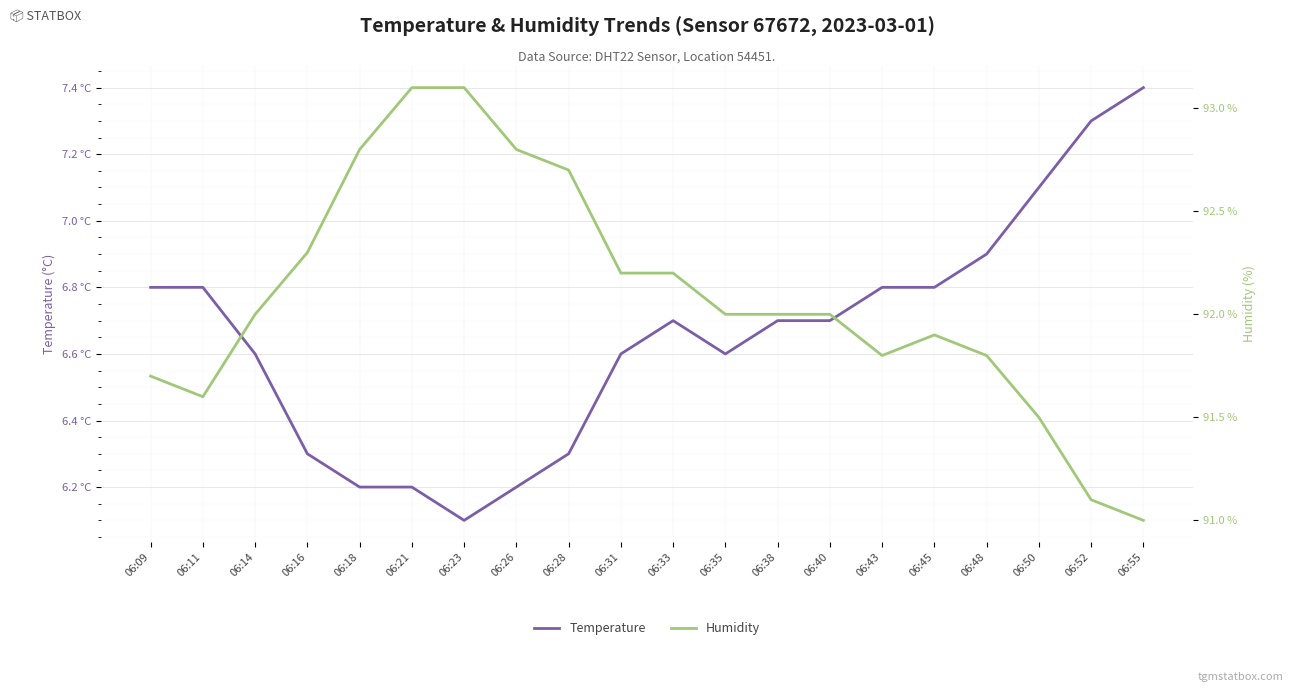

Reading left to right, extract all data points from this chart.

Temperature: 06:09=6.8	06:11=6.8	06:14=6.6	06:16=6.3	06:18=6.2	06:21=6.2	06:23=6.1	06:26=6.2	06:28=6.3	06:31=6.6	06:33=6.7	06:35=6.6	06:38=6.7	06:40=6.7	06:43=6.8	06:45=6.8	06:48=6.9	06:50=7.1	06:52=7.3	06:55=7.4
Humidity: 06:09=91.7	06:11=91.6	06:14=92.0	06:16=92.3	06:18=92.8	06:21=93.1	06:23=93.1	06:26=92.8	06:28=92.7	06:31=92.2	06:33=92.2	06:35=92.0	06:38=92.0	06:40=92.0	06:43=91.8	06:45=91.9	06:48=91.8	06:50=91.5	06:52=91.1	06:55=91.0